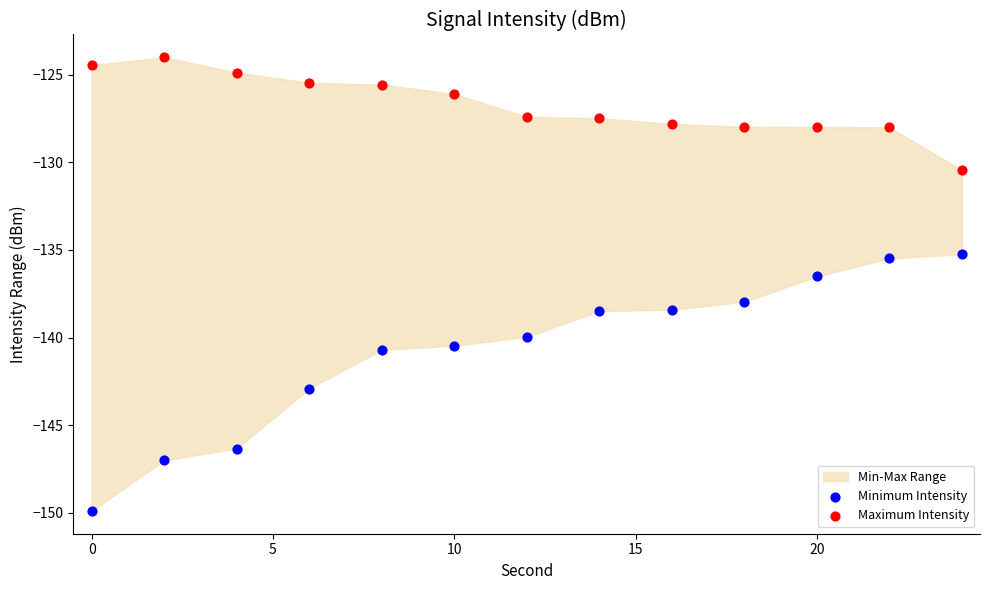

Which series reaches the maximum Y coordinate?

Maximum Intensity